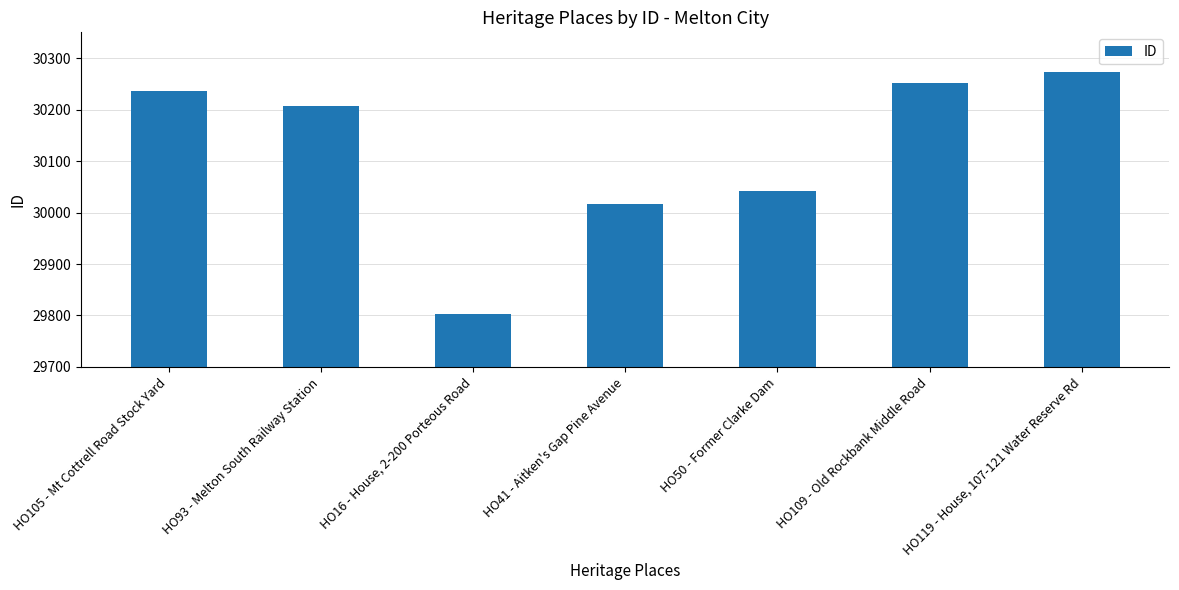

How many data points are less than 30207?

3